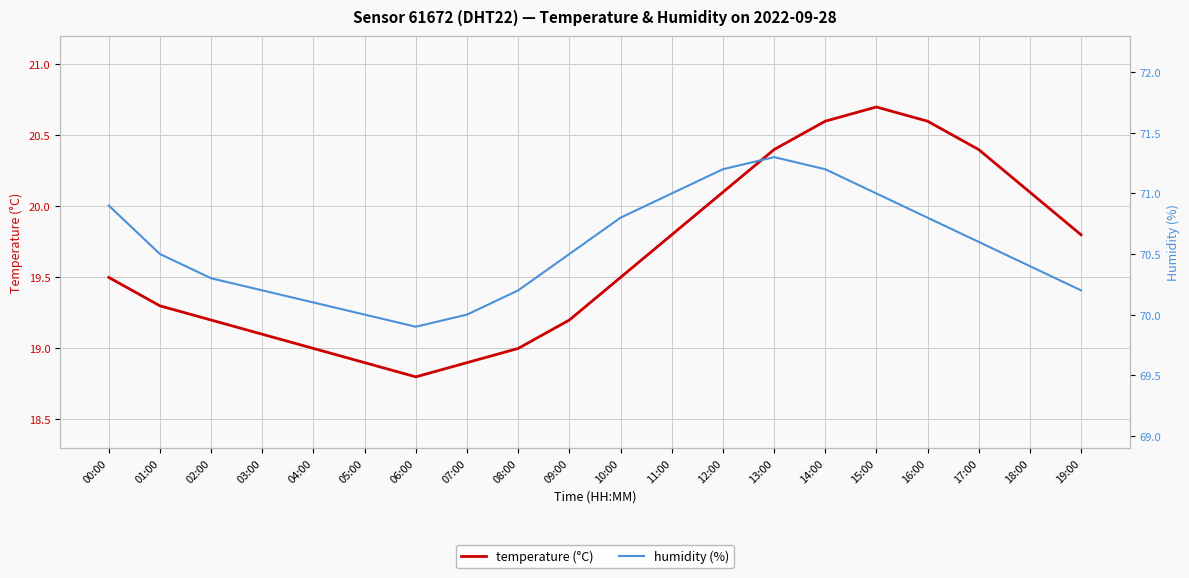

What is the spread (max minus min) of values at 01:00?

51.2